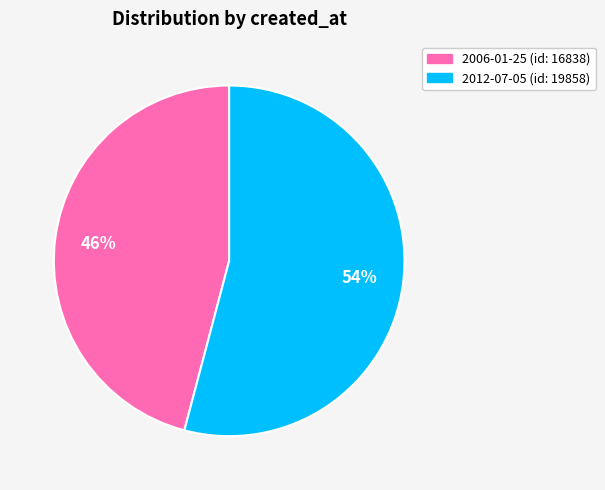

Rank the categories by value from highest to lowest.

2012-07-05, 2006-01-25